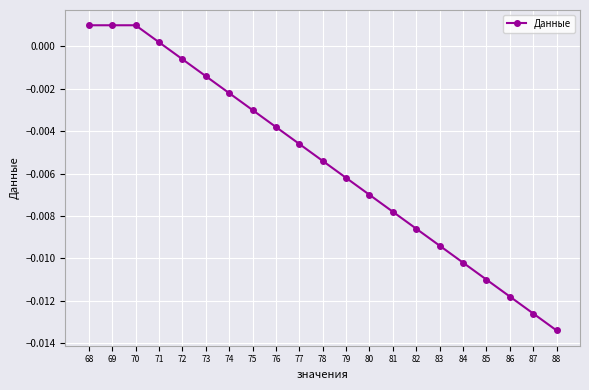

Count the number of categories in the chart.

21